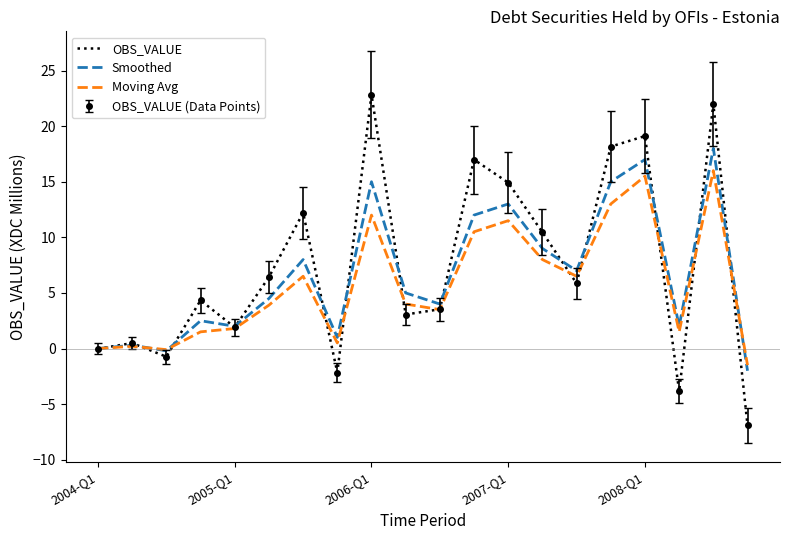

Is this an area chart (filled region under the line)?

No